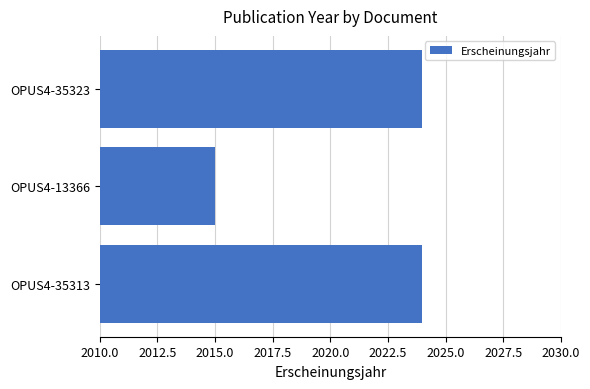

True or false: the data shows 700 at OPUS4-13366.

False